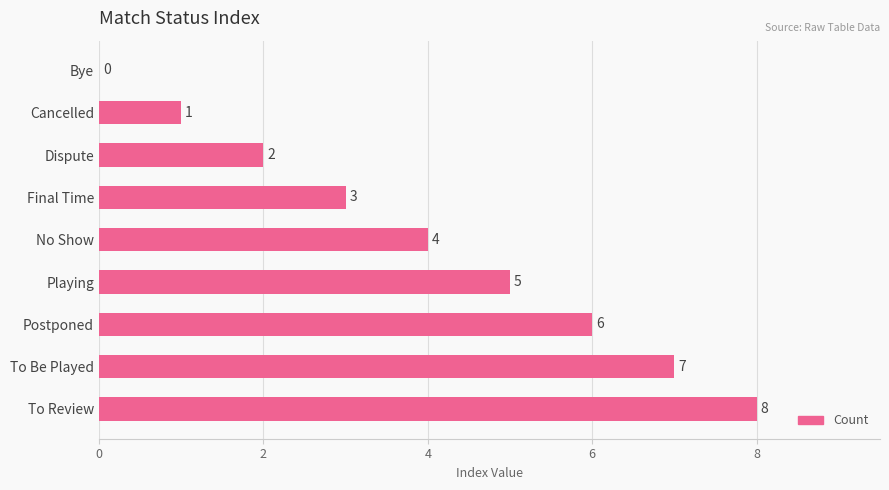

The chart shows a value of 9 at Postponed. True or false?

False